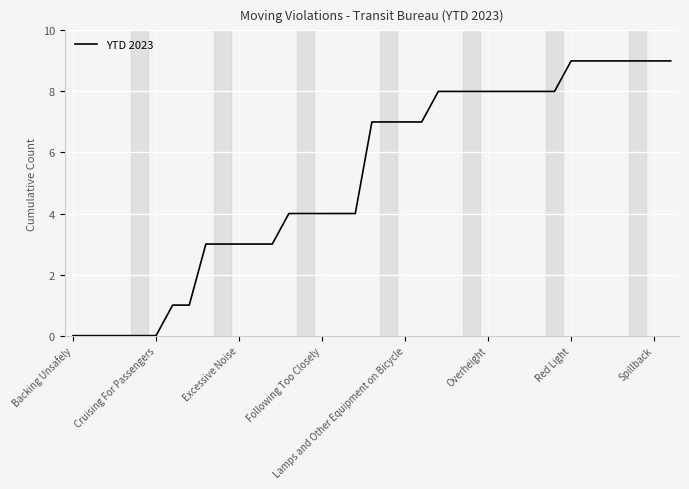

What is the maximum value shown in the chart?

9